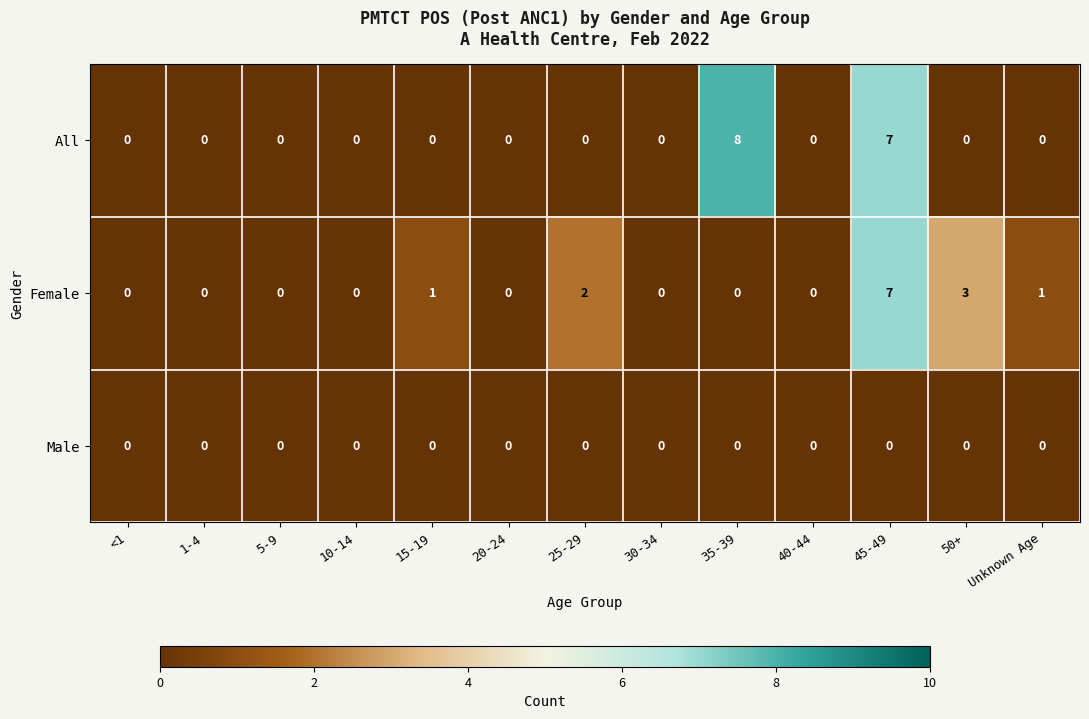

Which series has the widest spread of values?

All